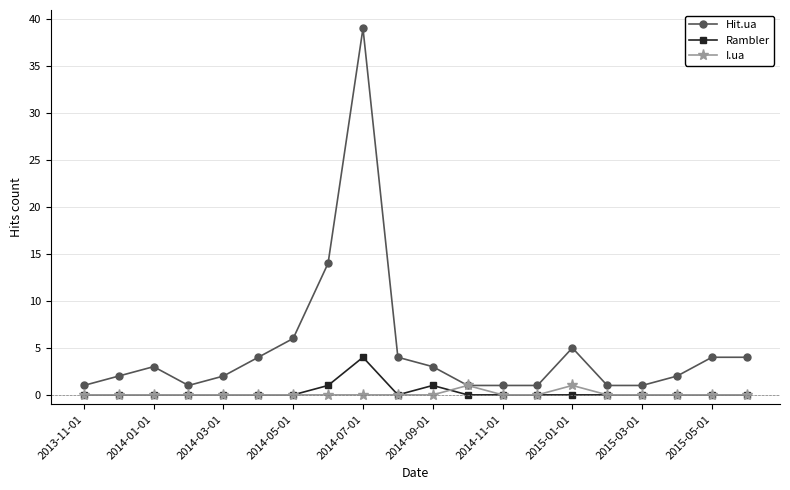

True or false: Hit.ua has more than 2 points higher than both neighbors.

True